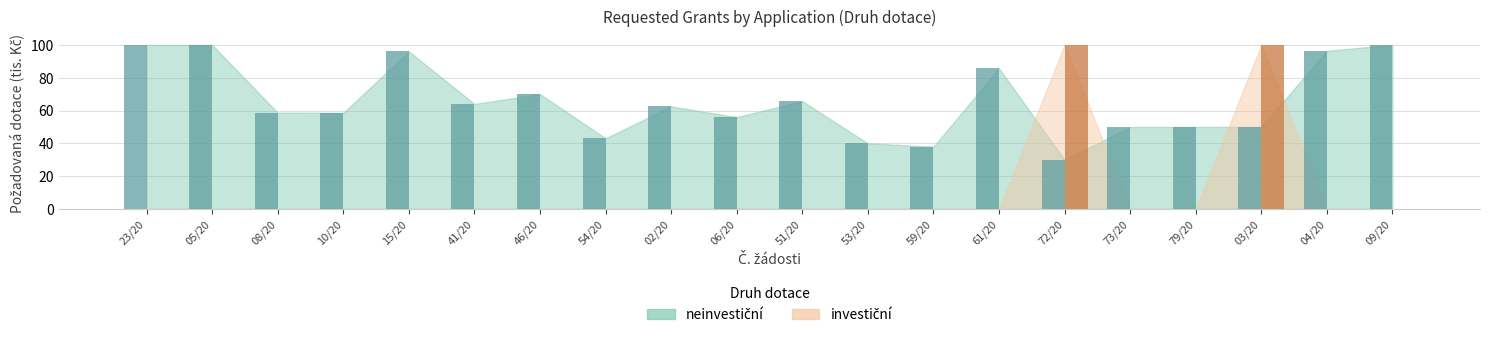

What is the total value across all series at 53/20?

40.0